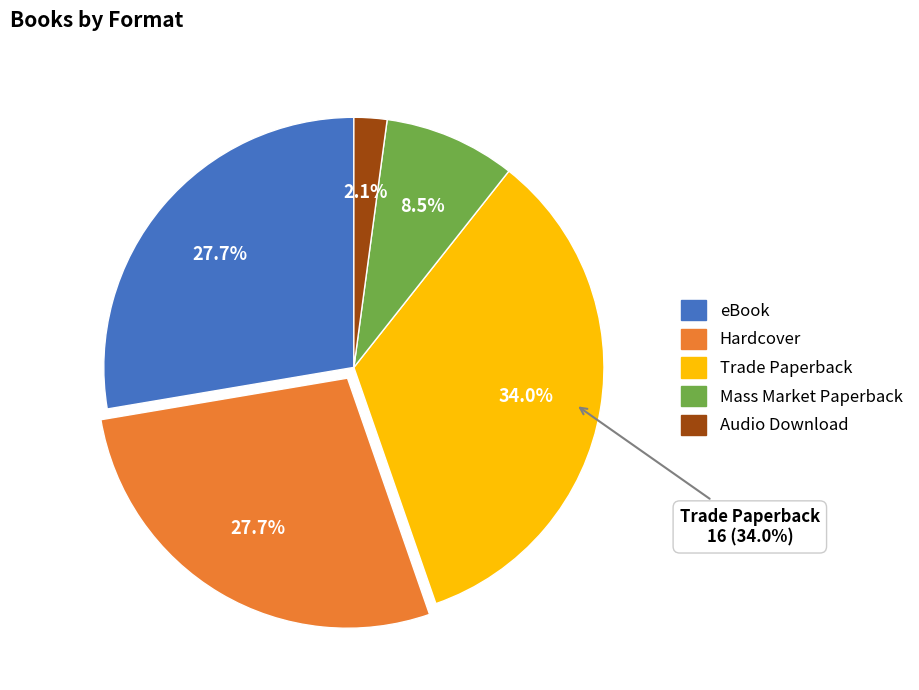

How many segments does this pie chart have?

5